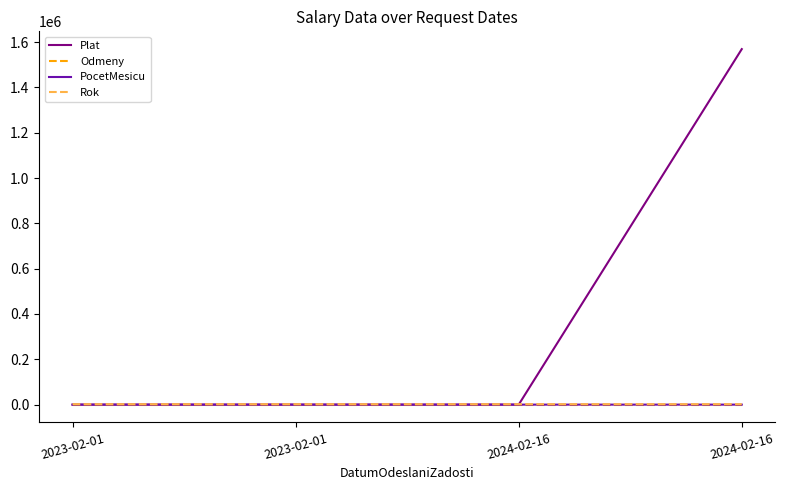

What are all the series names shown in the legend?

Plat, Odmeny, PocetMesicu, Rok